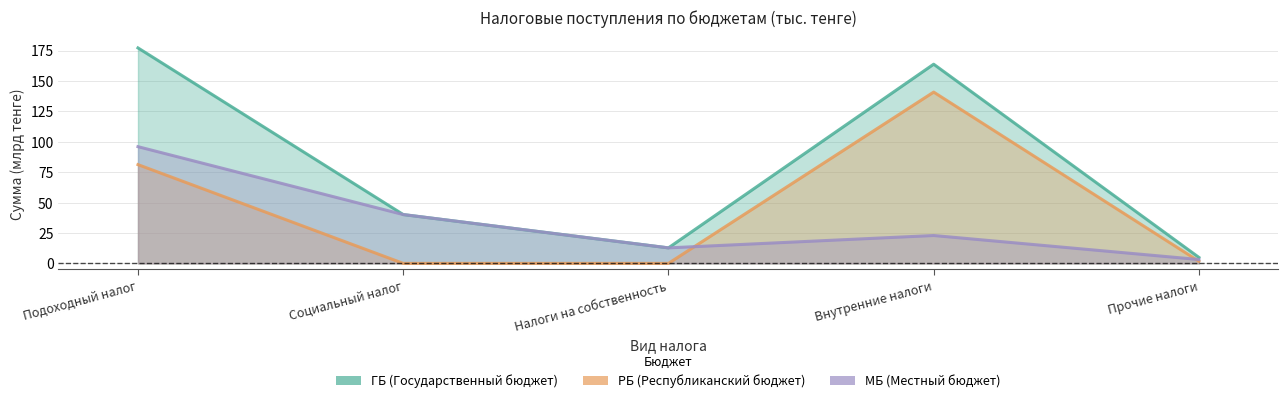

Which label corresponds to the largest value in the chart?

Подоходный налог